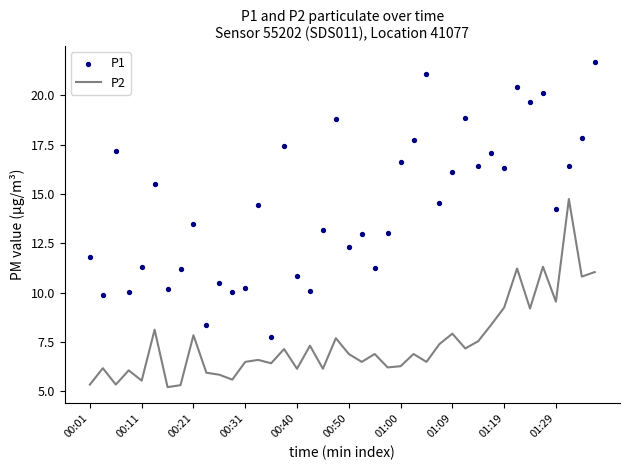

Which series has the largest total across all categories?

P1